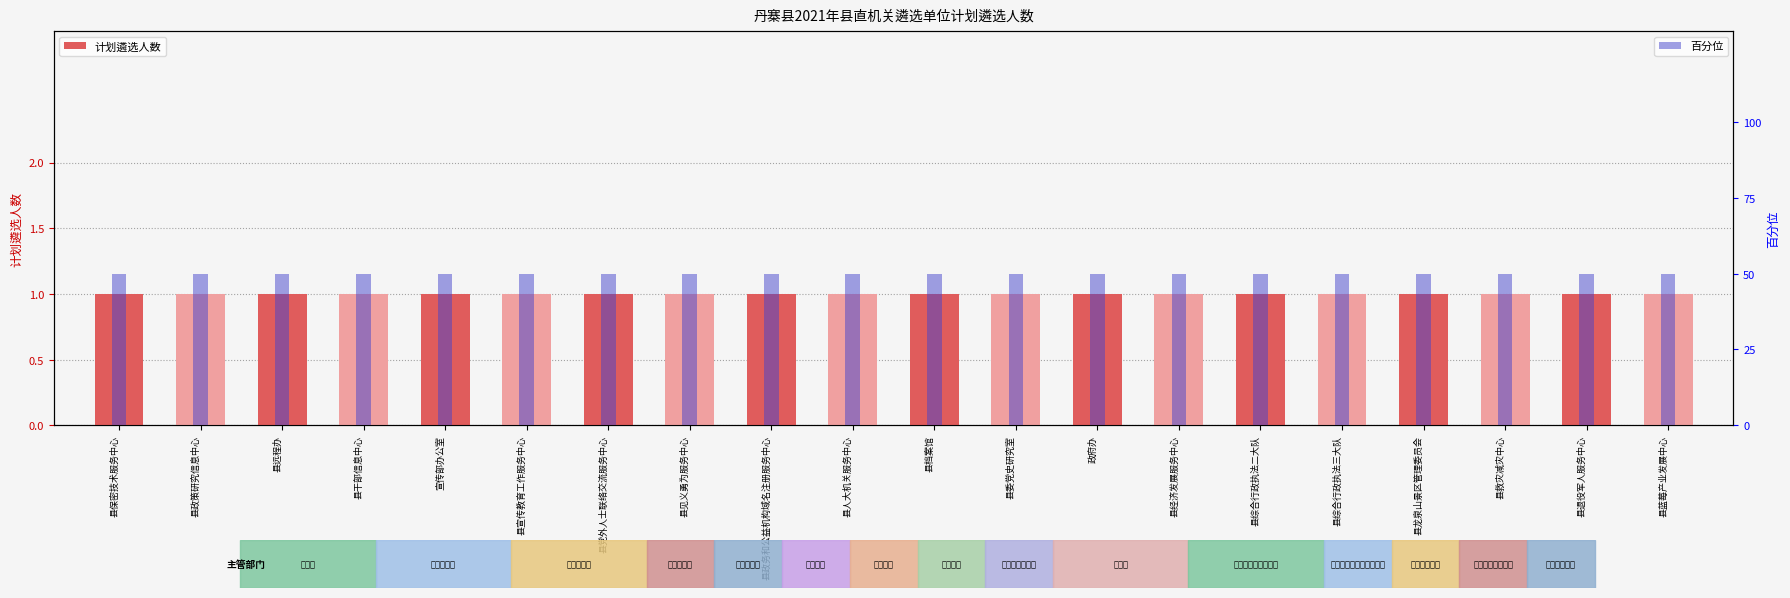

Between 县见义勇为服务中心 and 宣传部办公室, which is larger?

县见义勇为服务中心